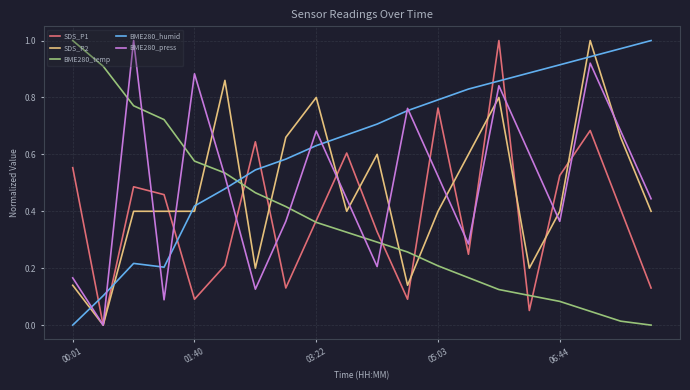

True or false: BME280_humid and SDS_P2 intersect in this chart.

True